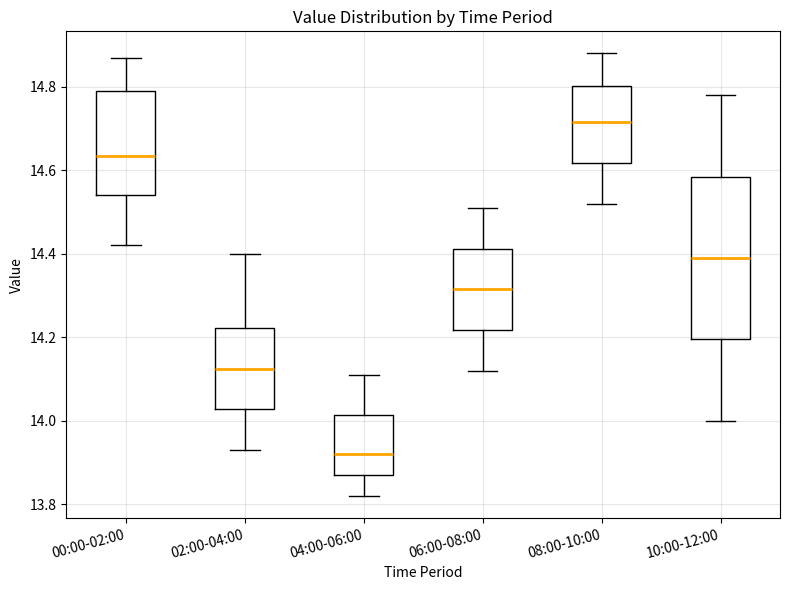

Reading left to right, read every box against the y-axis: the position of its median line, the range the box covers, and the ends of its whiskers. The values are not printed on the chart, so give them approximately, as read against the axis.

00:00-02:00: median 14.64, box 14.54 to 14.80, whiskers 14.42 to 14.88
02:00-04:00: median 14.12, box 14.02 to 14.22, whiskers 13.94 to 14.40
04:00-06:00: median 13.92, box 13.88 to 14.02, whiskers 13.82 to 14.12
06:00-08:00: median 14.32, box 14.22 to 14.42, whiskers 14.12 to 14.52
08:00-10:00: median 14.72, box 14.62 to 14.80, whiskers 14.52 to 14.88
10:00-12:00: median 14.40, box 14.20 to 14.58, whiskers 14.00 to 14.78